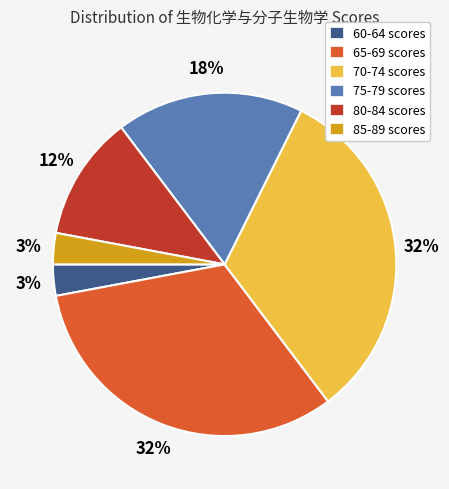

Which has a higher value, 65-69 scores or 80-84 scores?

65-69 scores